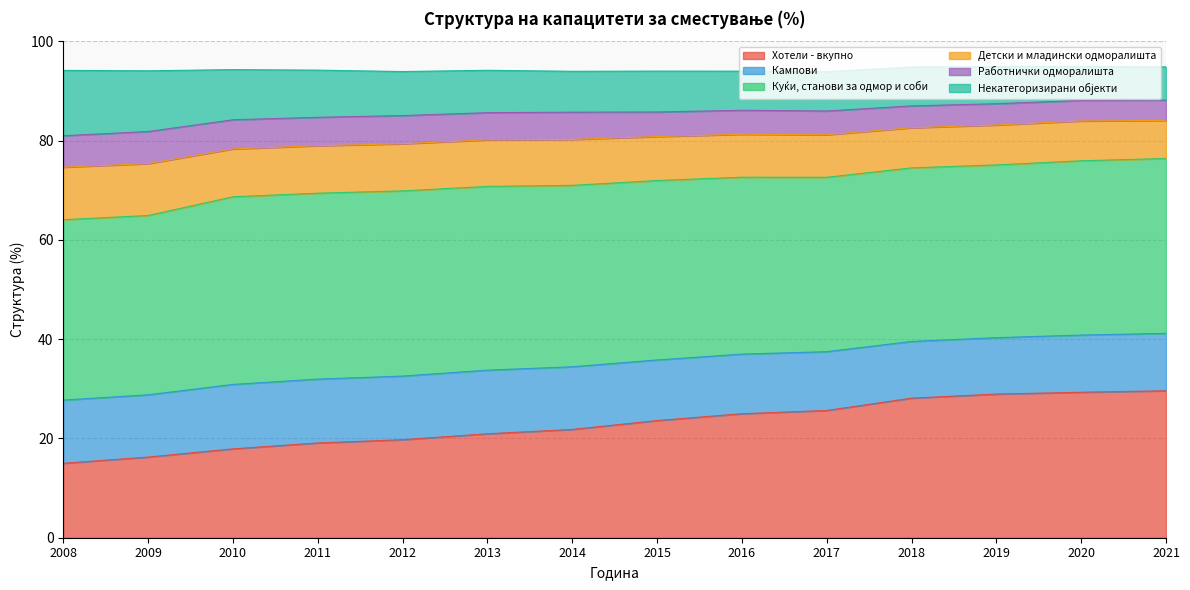

What is the total value across all series at 2013?

94.2